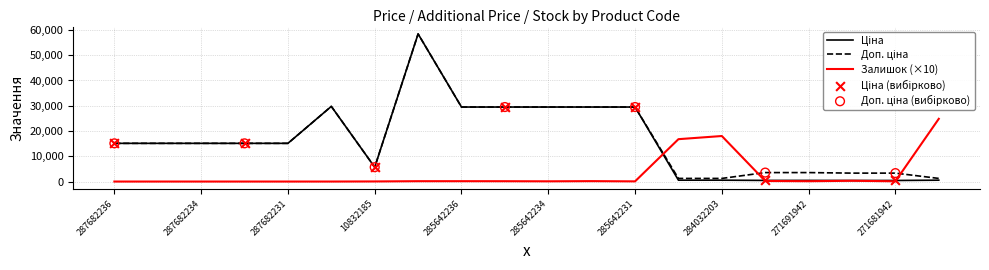

What is the greatest value displayed?

58426.5